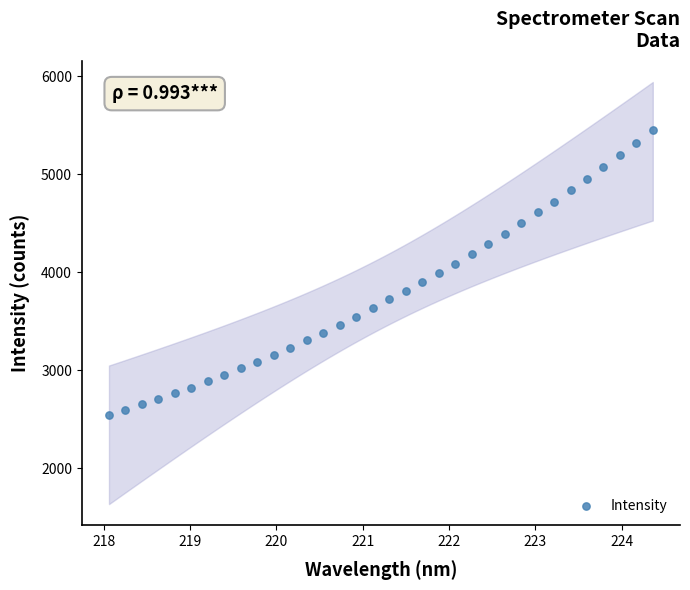

What is the range of X values (max minus min)?

6.3